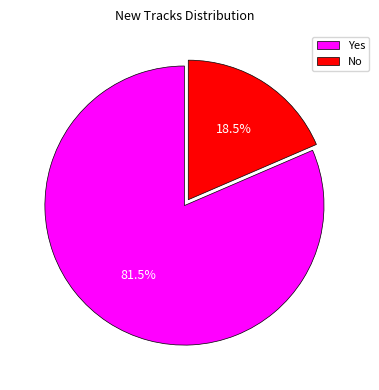

What is the ratio of the value at No to the value at Yes?

0.2